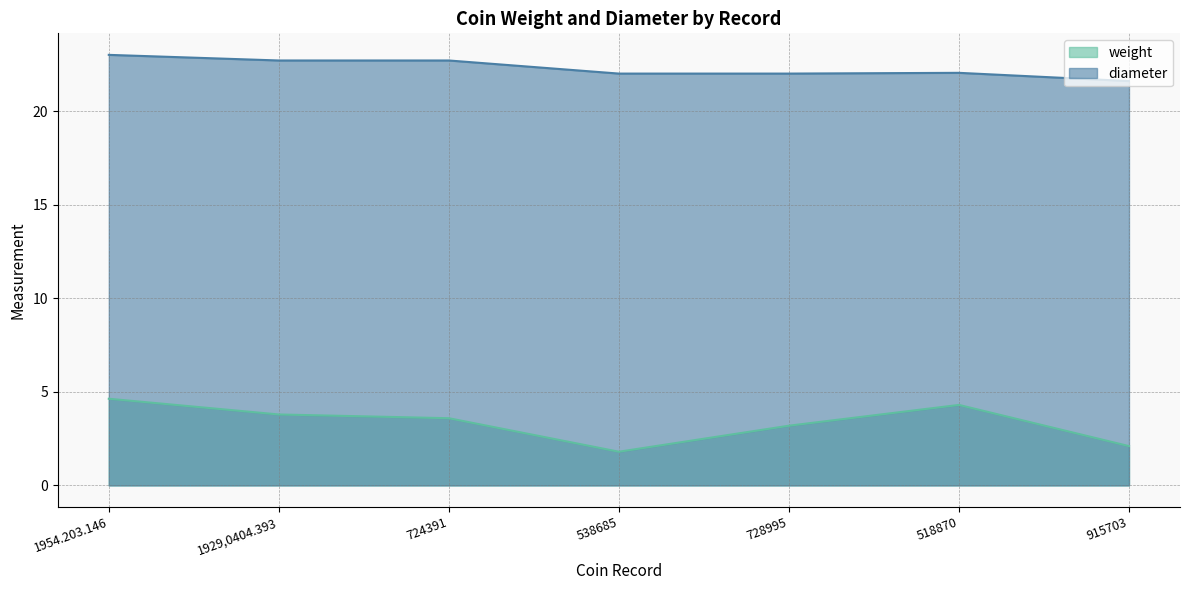

Does the chart have visible grid lines?

Yes